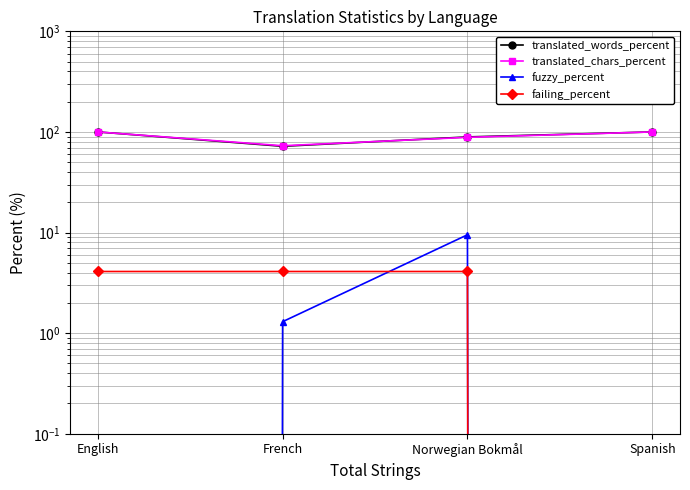

Does the chart display data point markers on the line(s)?

Yes